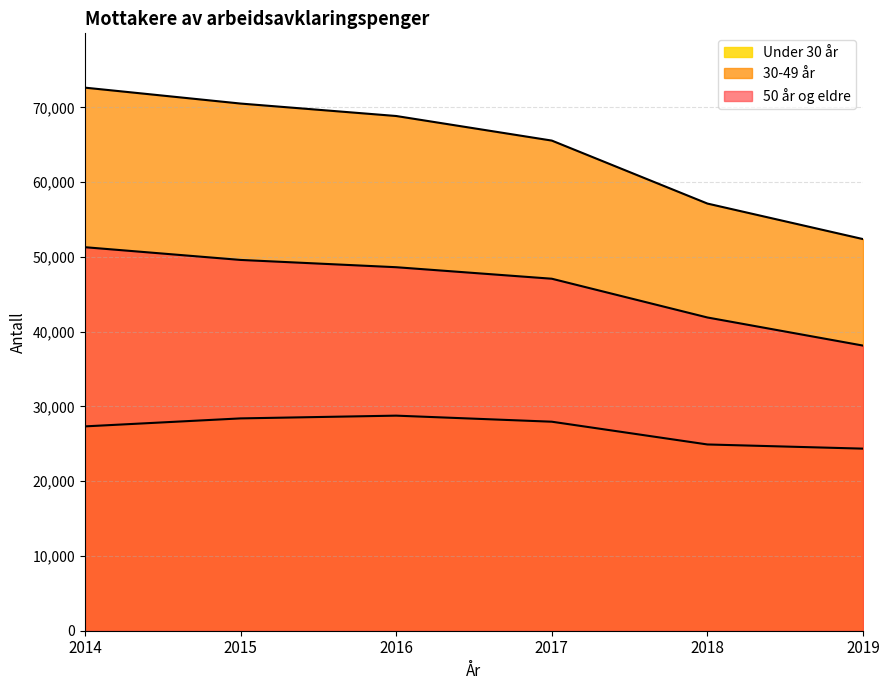

What is the value of the Under 30 år point at the 4th from the left?

27962